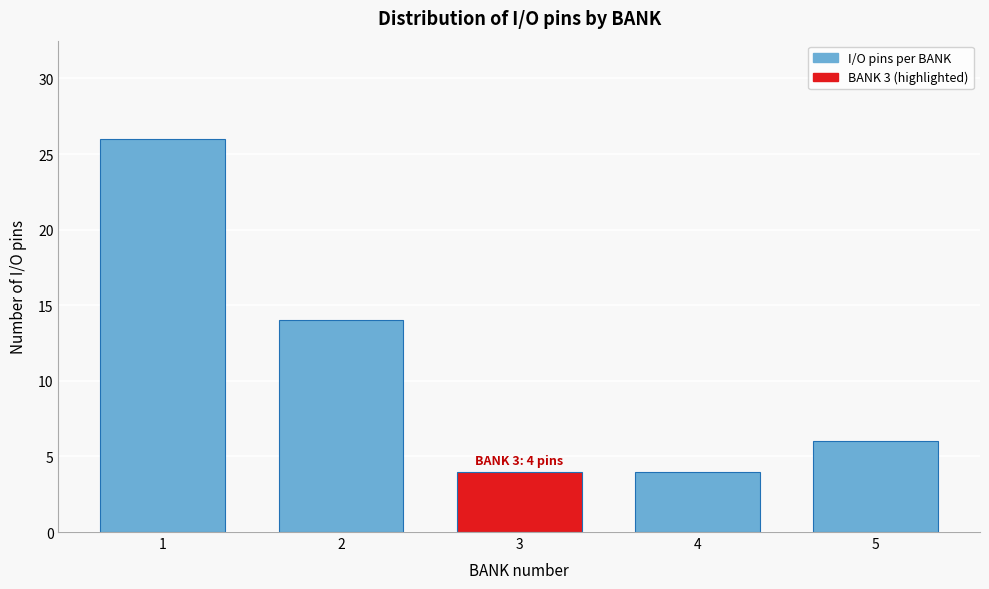

Reading right to left, list all the values displayed in this chart.

5=6	4=4	3=4	2=14	1=26